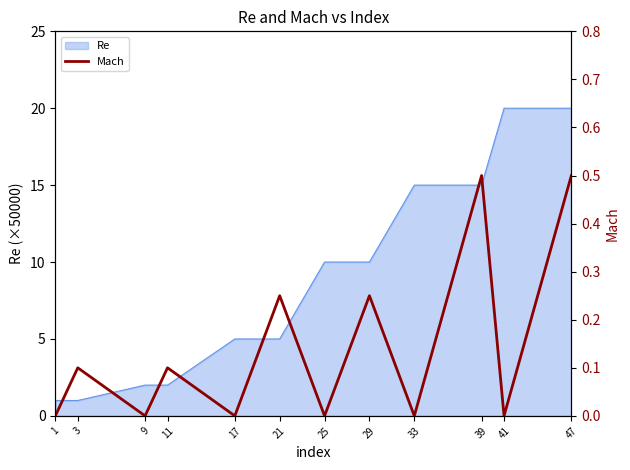

True or false: Re has a value of 15 at 39.

True